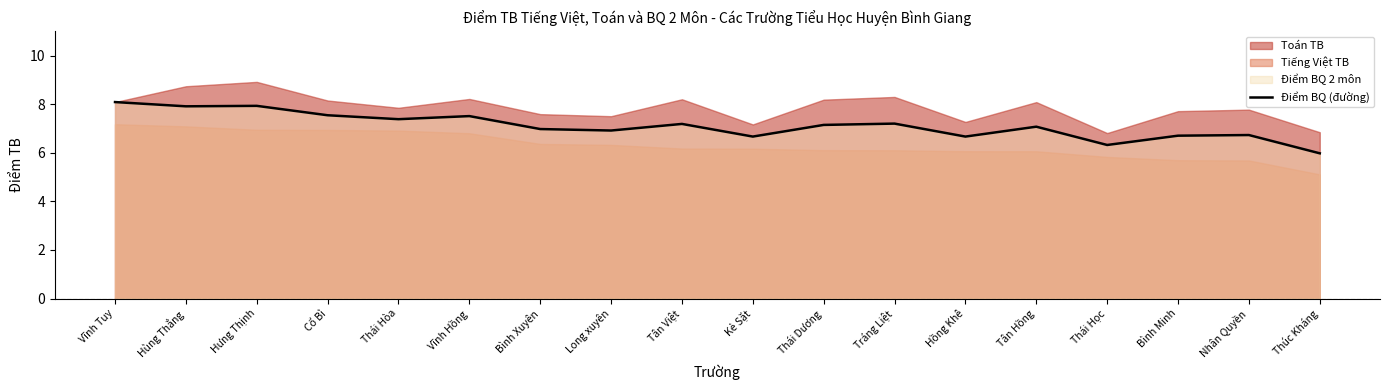

At which label does the data first exceed 7?

Vĩnh Tuy